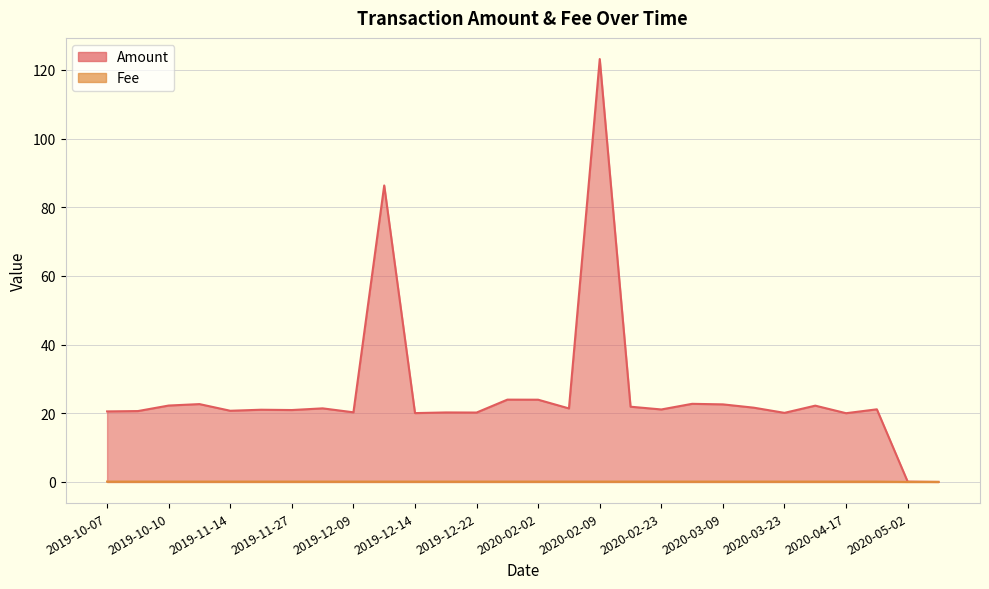

Which has a higher value, 2020-03-09 or 2019-10-07?

2020-03-09